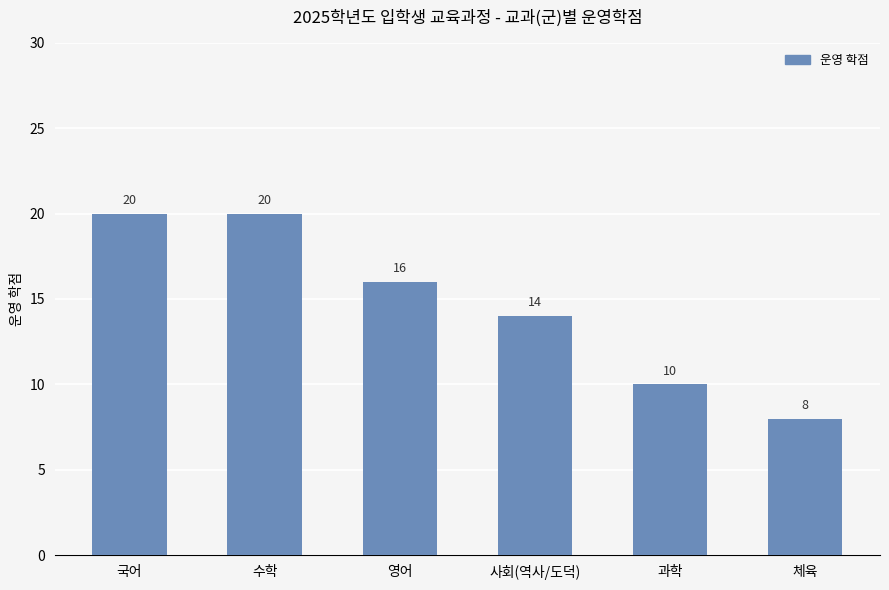

What is the label of the 4th bar from the left?

사회(역사/도덕)